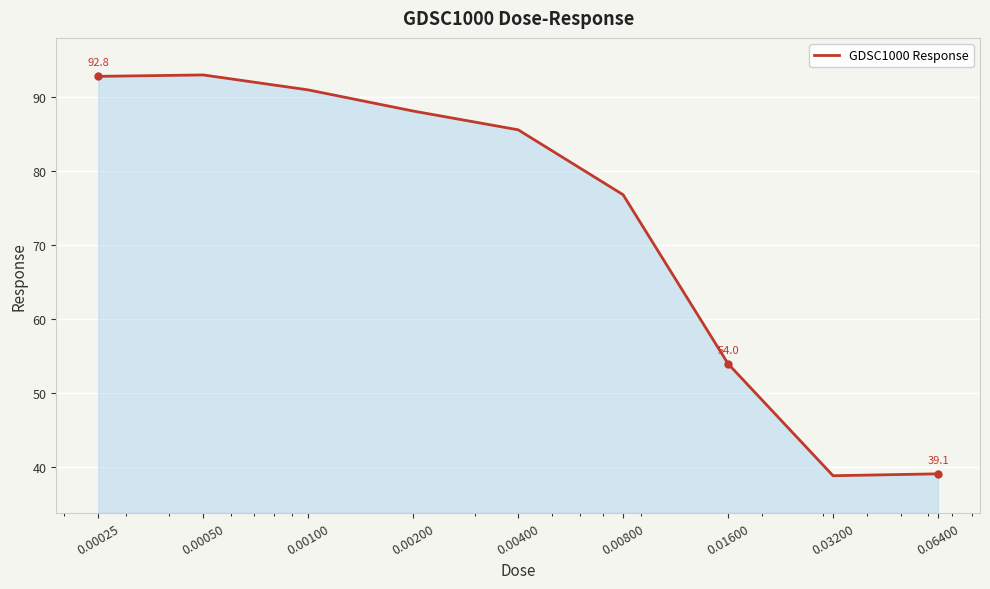

What is the minimum value shown in the chart?

38.9